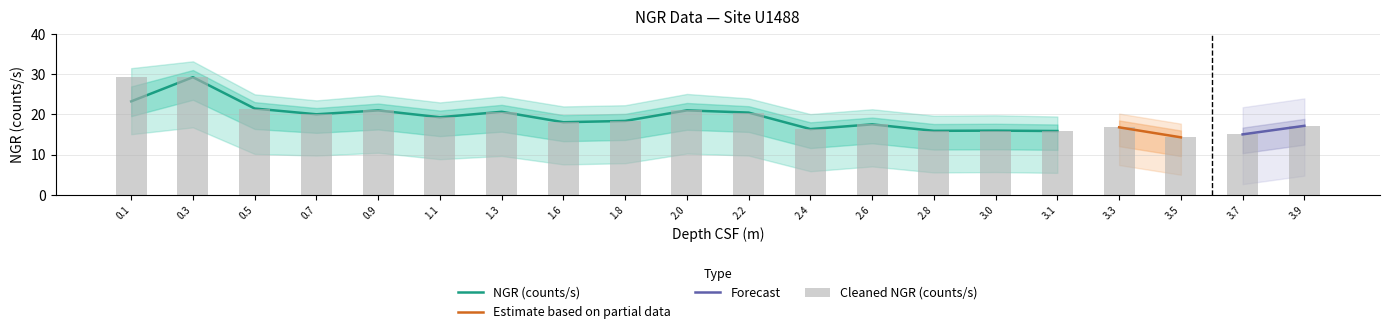

At which label does NGR upper first exceed 22?

0.1